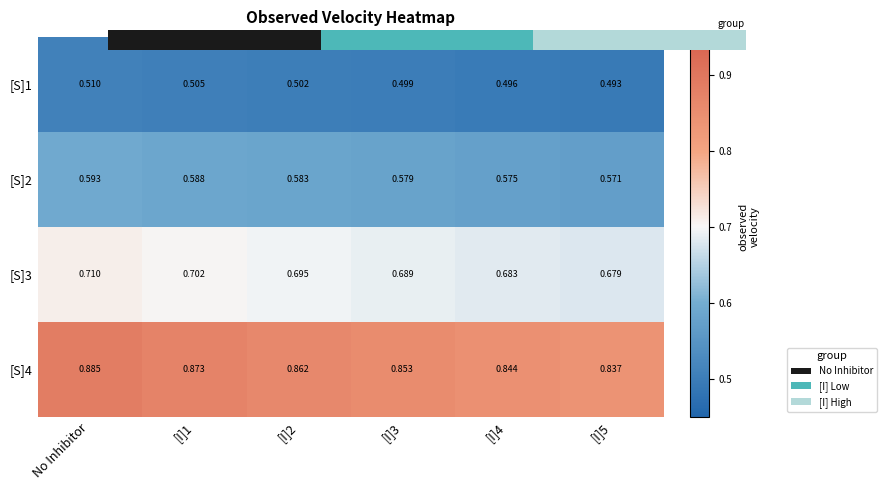

Which label corresponds to the smallest value in the chart?

[I]5